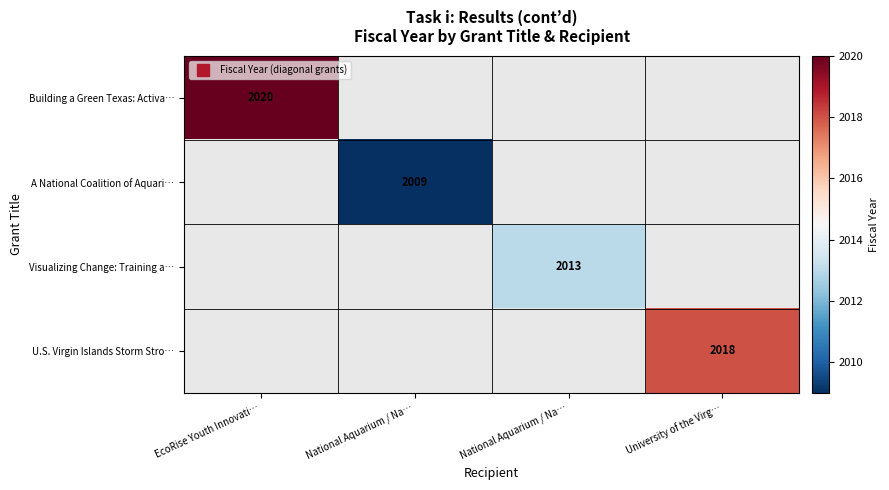

Rank the series at National Aquarium / Na… from lowest to highest value.

Building a Green Texas: Activa…, Visualizing Change: Training a…, U.S. Virgin Islands Storm Stro…, A National Coalition of Aquari…